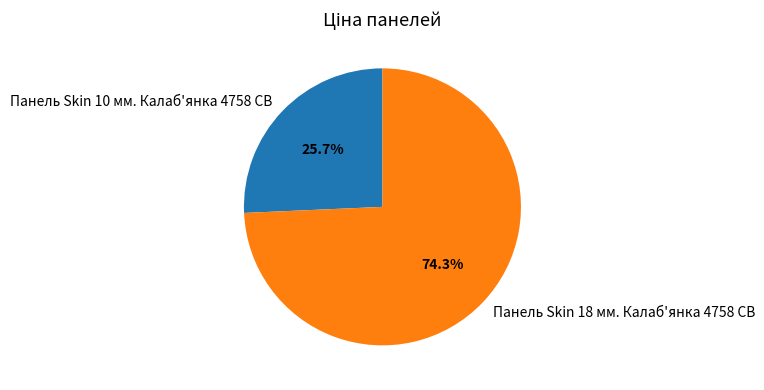

What is the largest slice in the pie chart?

Панель Skin 18 мм. Калаб'янка 4758 CB